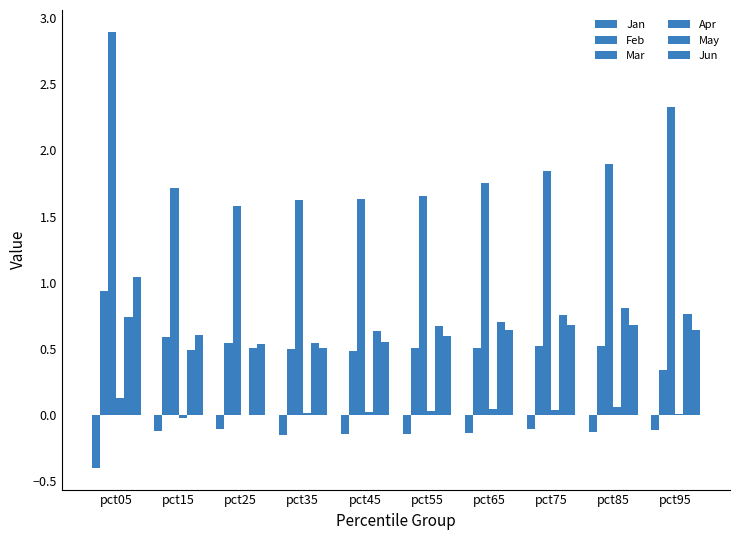

Which category has the highest value across all series?

pct05